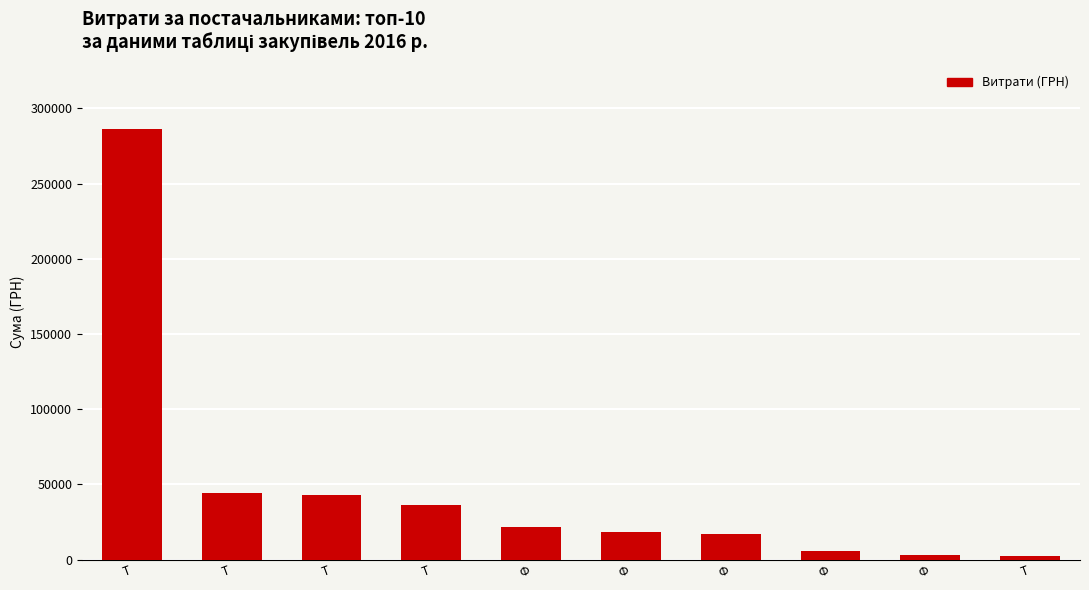

The value at Т is 475317.3. True or false?

False